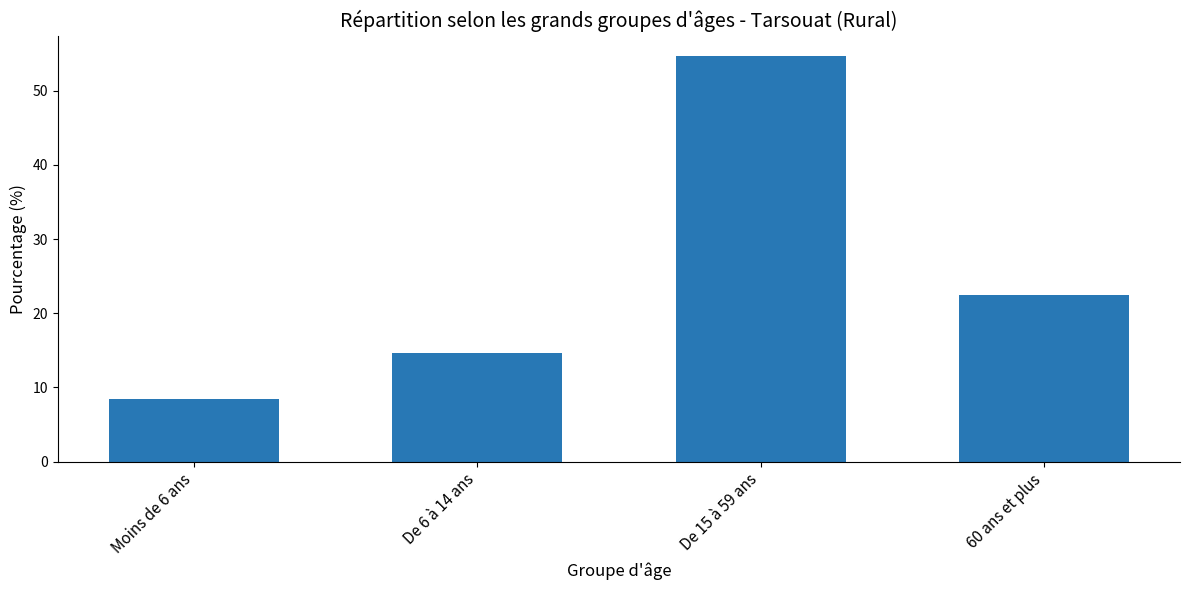

Read the value at De 15 à 59 ans.

54.7